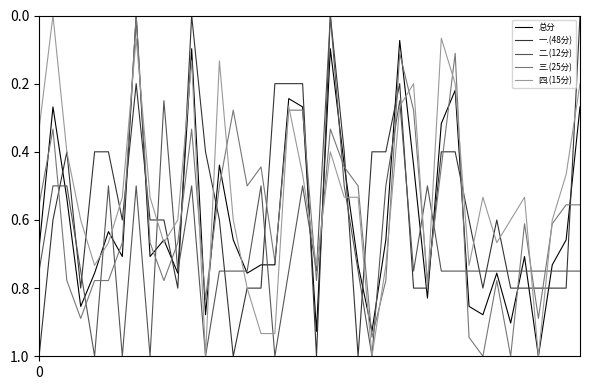

Which series ends up on top after the final intersection of 总分 and 二.(12分)?

二.(12分)